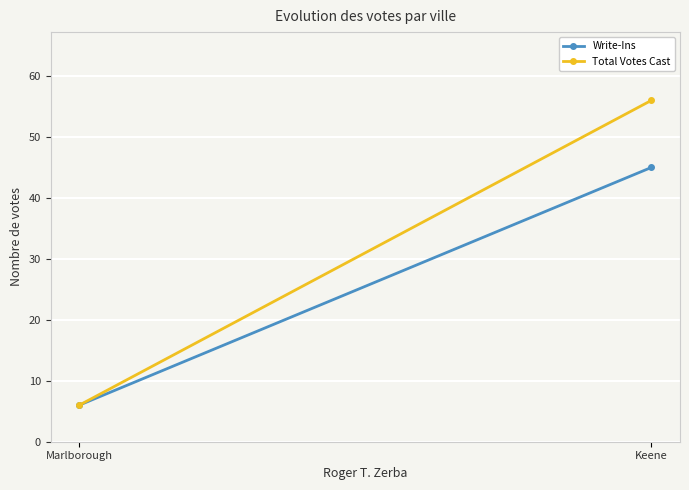

Which category has the lowest value in the Write-Ins series?

Marlborough